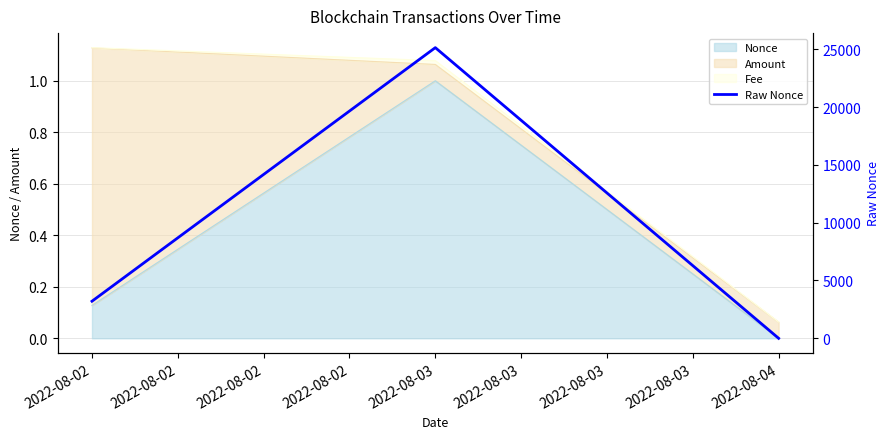

Reading left to right, what are all the values shown in this chart?

3208	25138	0